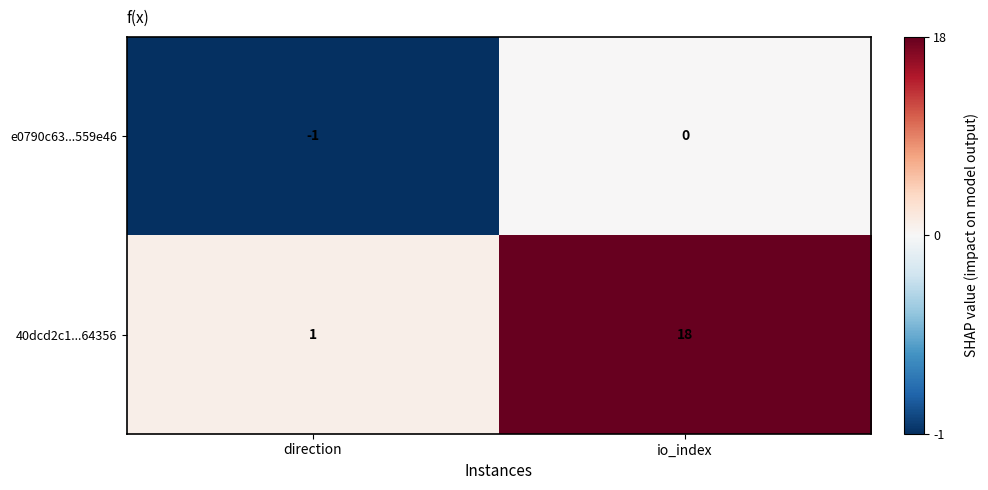

At which category is the sum across all series the highest?

io_index